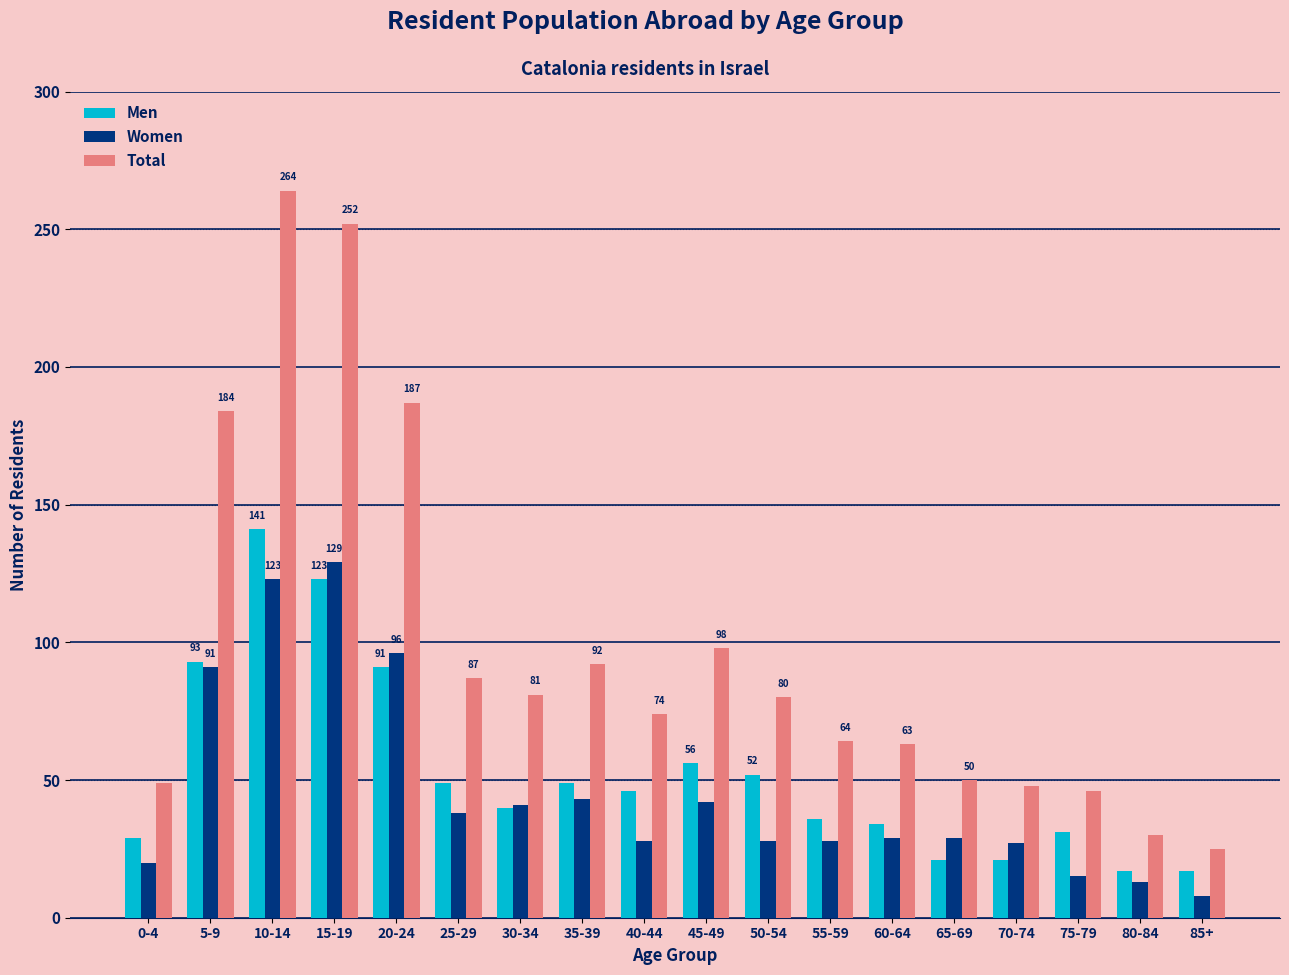

What is the value of the Women bar at the 7th from the left?

41